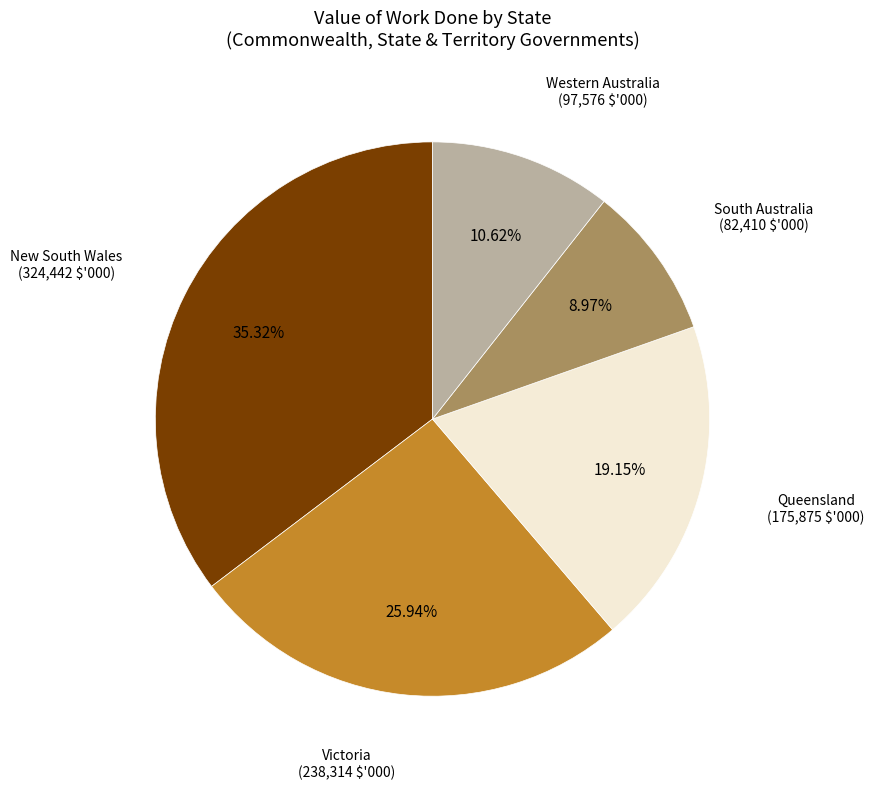

To the nearest percent, what is the difference between the largest and smallest slice percentages?

26%